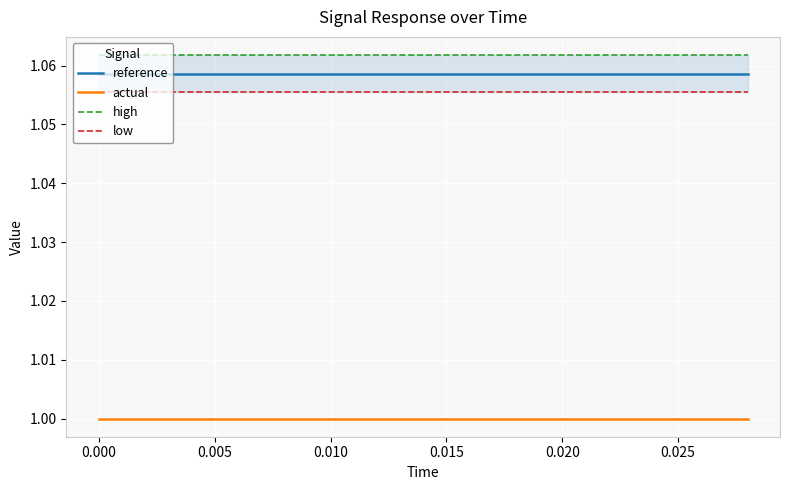

At how many categories does at least one series exceed 1?

15